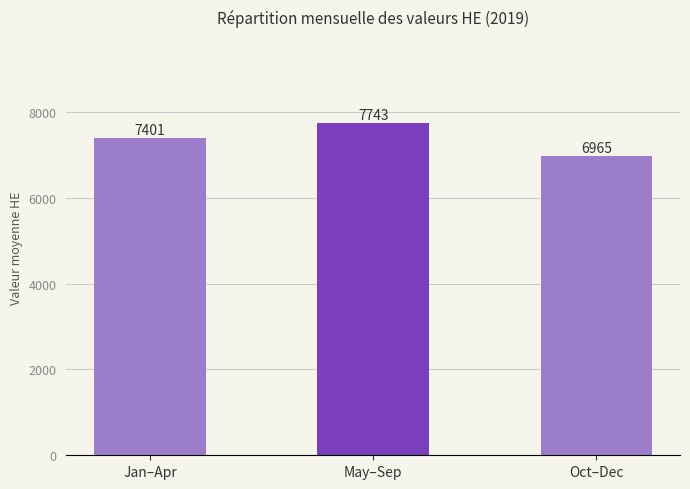

What is the sum of all values?

22109